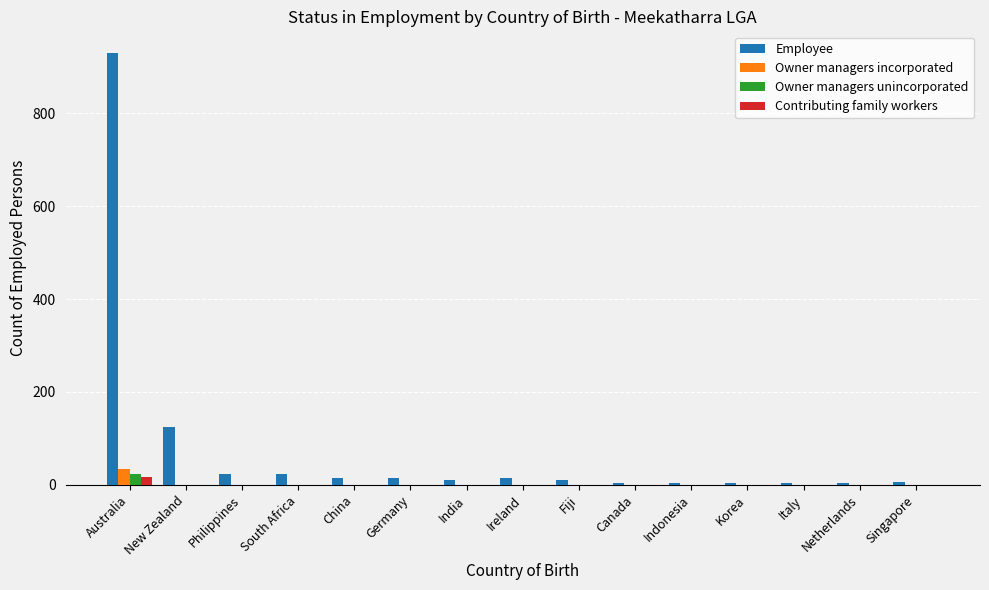

True or false: Employee has a value of 124 at New Zealand.

True